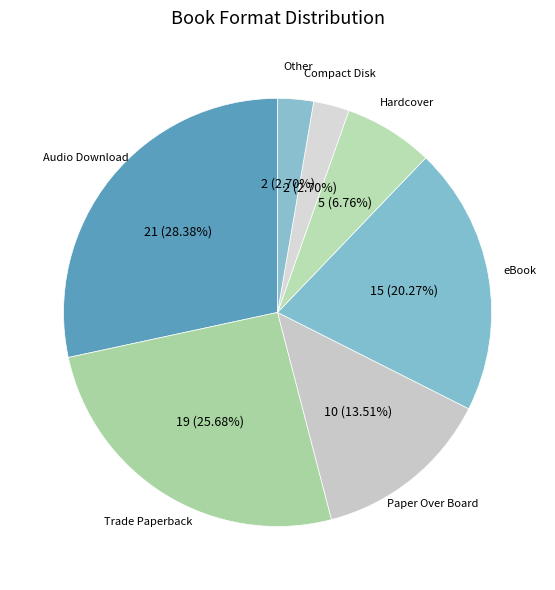

Count the number of slices in the pie.

7